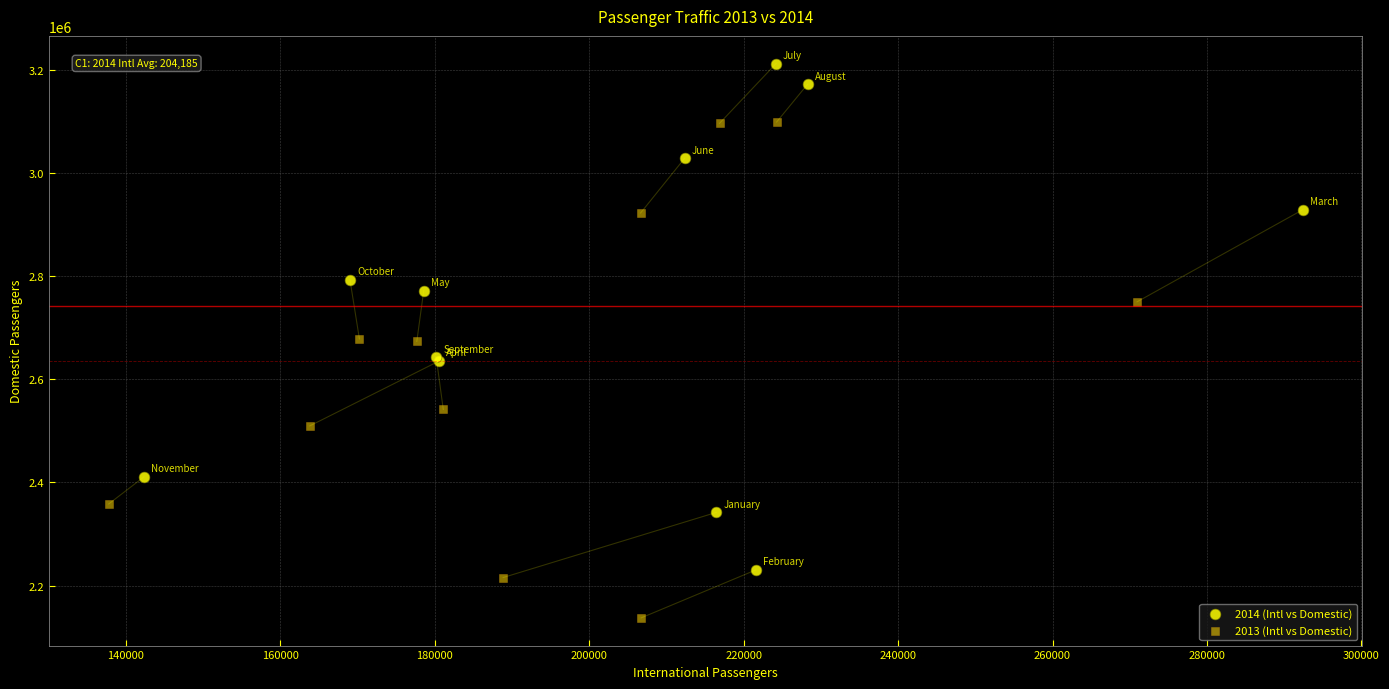

Which series contains the lowest Y value?

2013 (Intl vs Domestic)